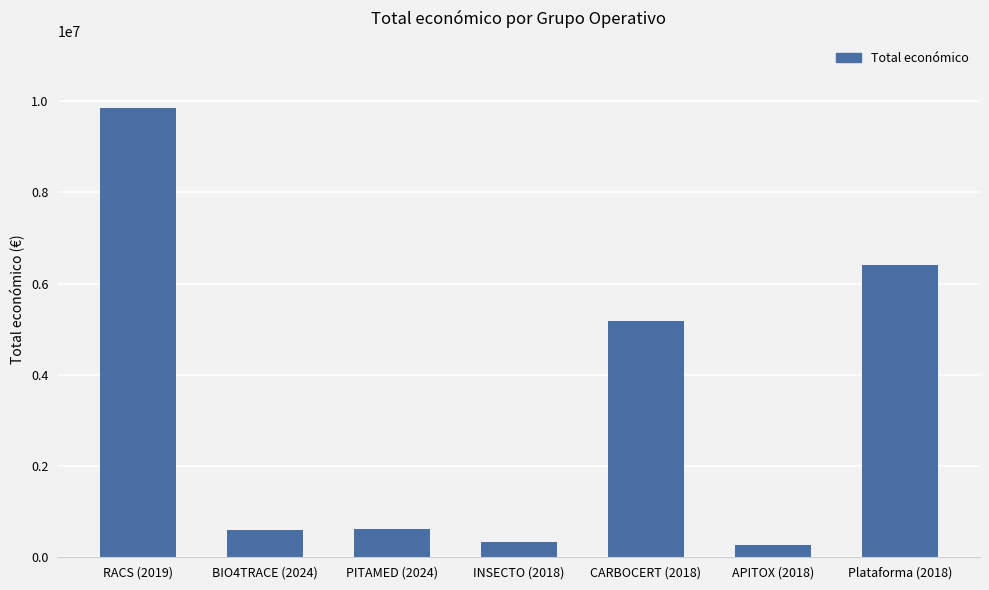

Is it true that the value at Plataforma (2018) is 10982886?

False